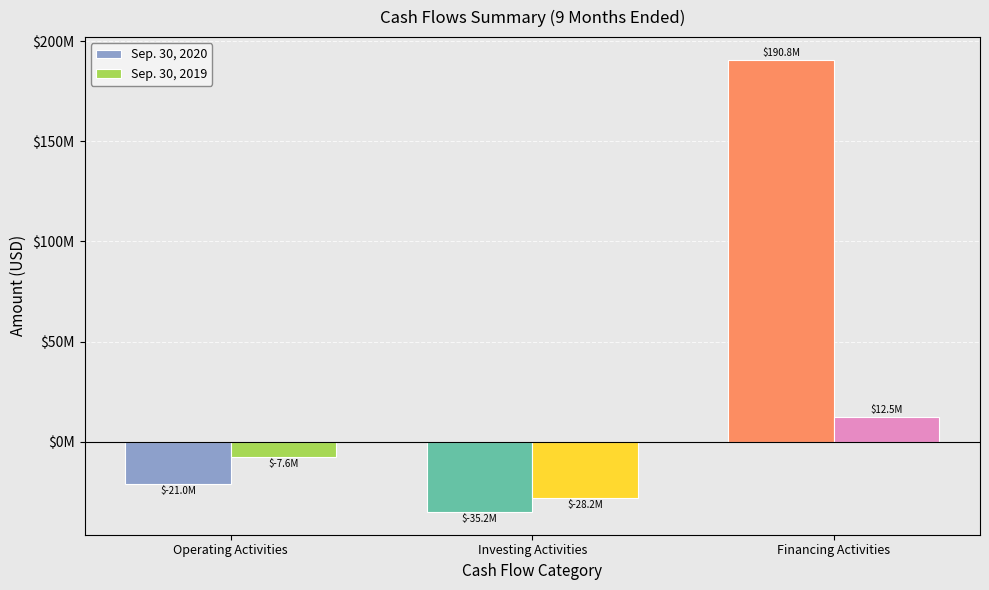

At which label is Sep. 30, 2020 closest to 77777917?

Operating Activities